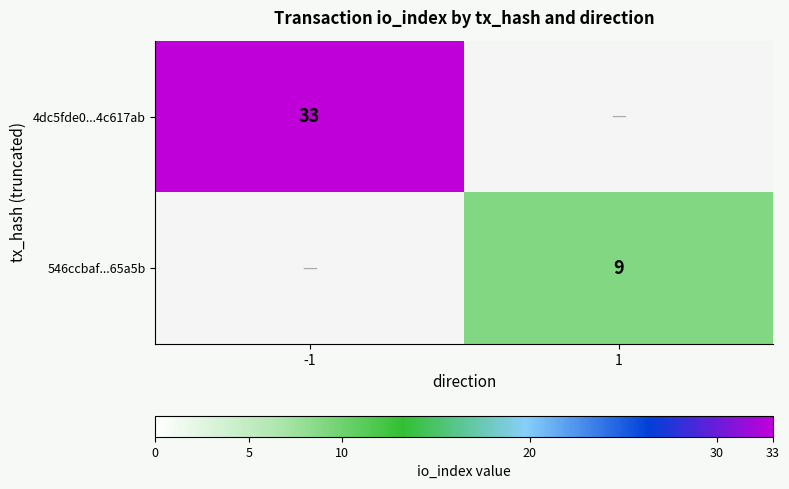

Which label corresponds to the largest value in the chart?

-1